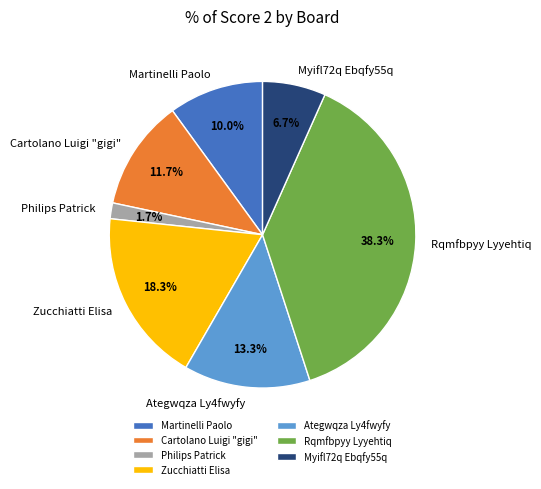

To the nearest percent, what is the average slice percentage?

14%